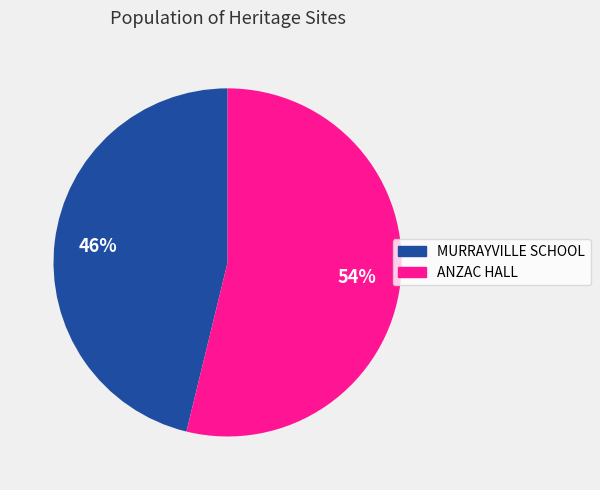

To the nearest percent, what is the average slice percentage?

50%